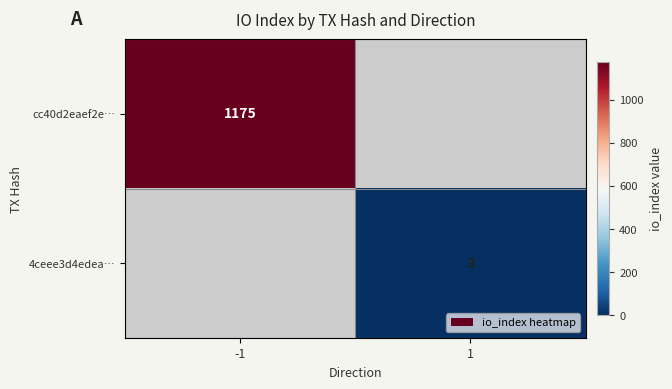

True or false: cc40d2eaef2e… has a value of 547 at -1.

False